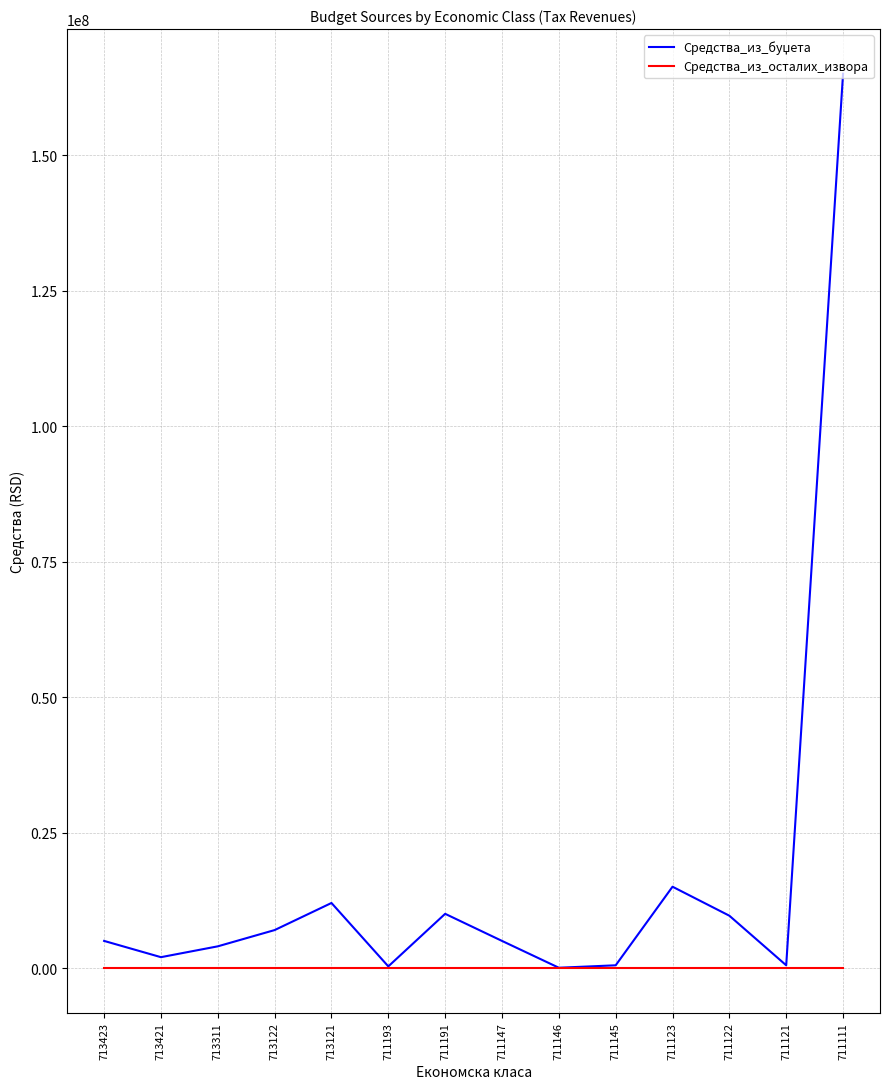

At 711191, list the series in order from largest to smallest.

Средства_из_буџета, Средства_из_осталих_извора